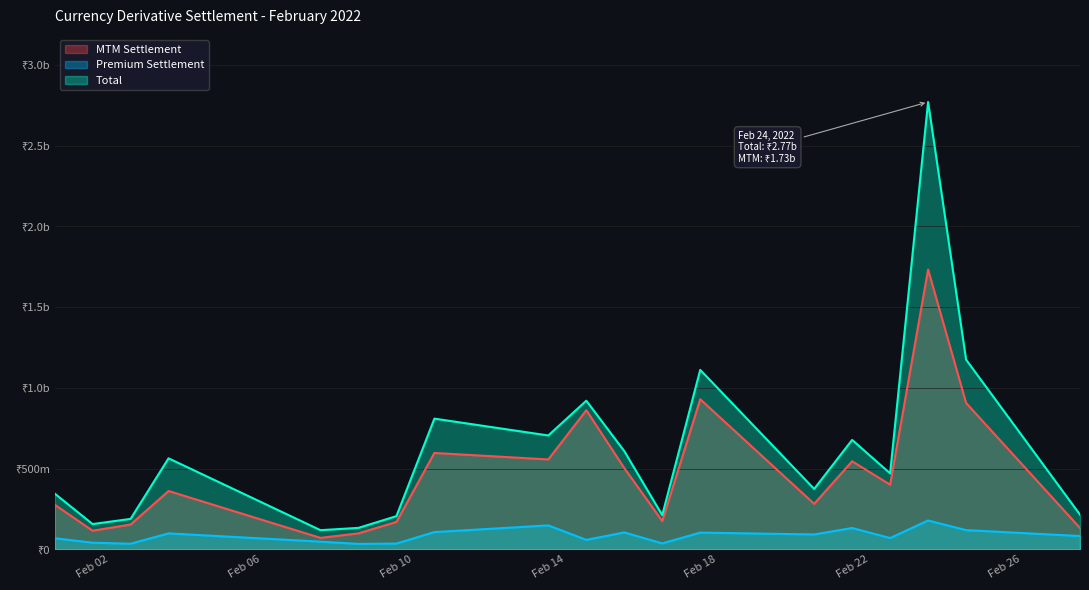

What value does the MTM Settlement series have at Feb 02?

115344825.8